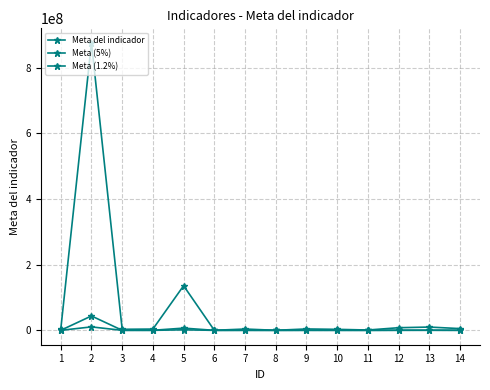

True or false: Meta (5%) has more than 2 points higher than both neighbors.

True